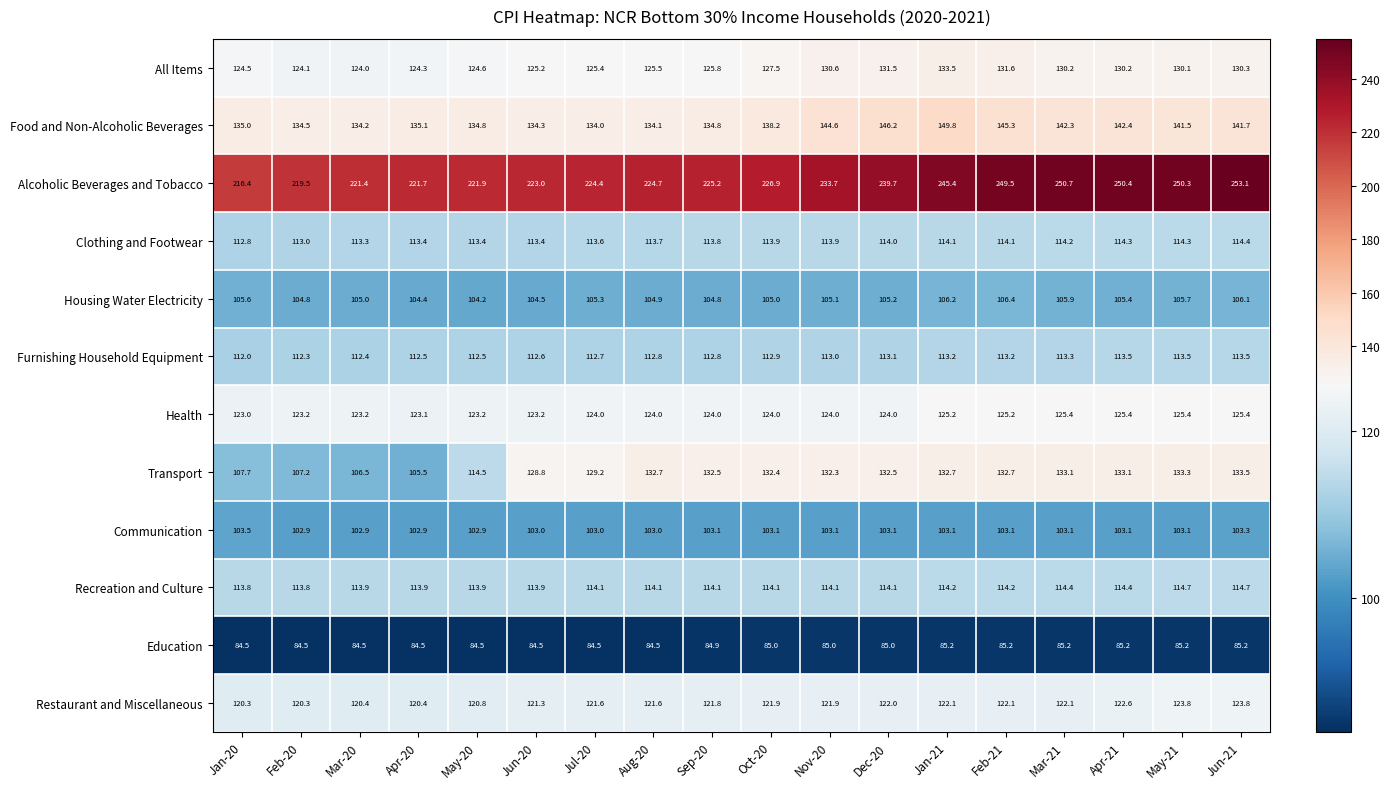

Read the Health value at Feb-21.

125.2